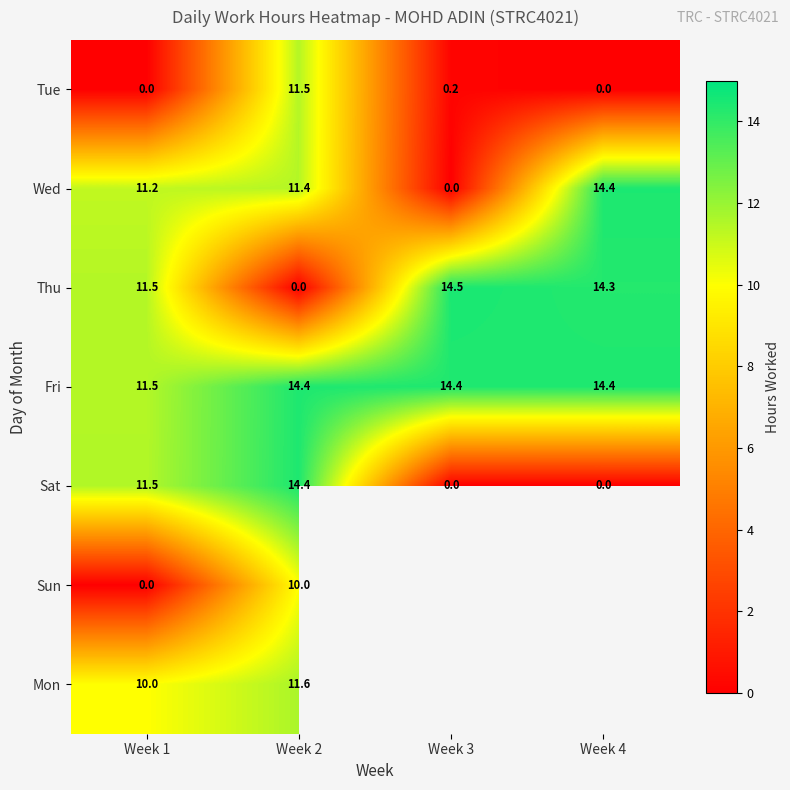

Is it true that Tue equals -5.4 at Week 1?

False